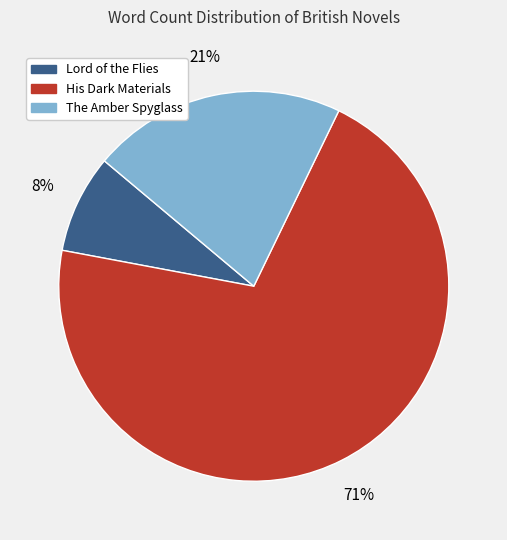

Does His Dark Materials account for over 50% of the chart?

Yes